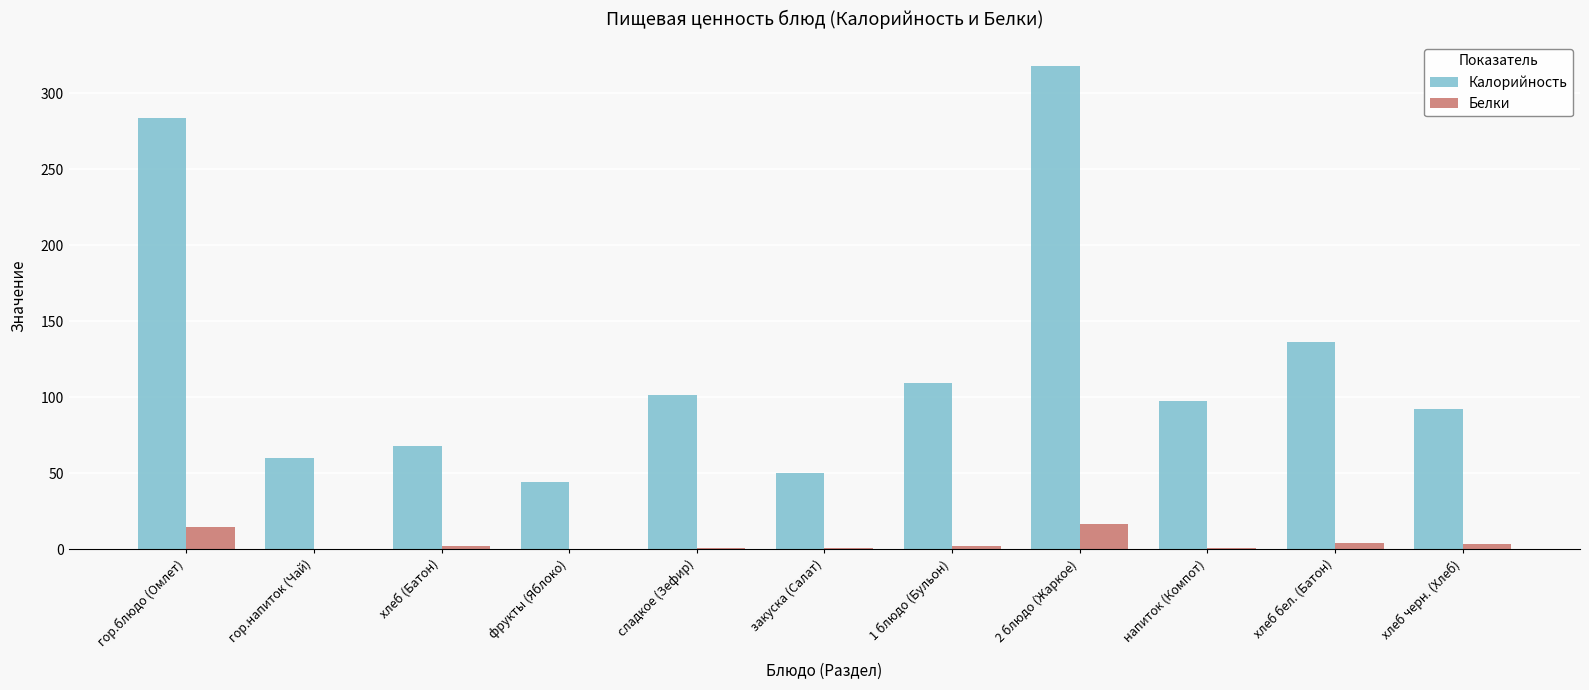

Which series changed the most between 2 блюдо (Жаркое) and хлеб черн. (Хлеб)?

Калорийность